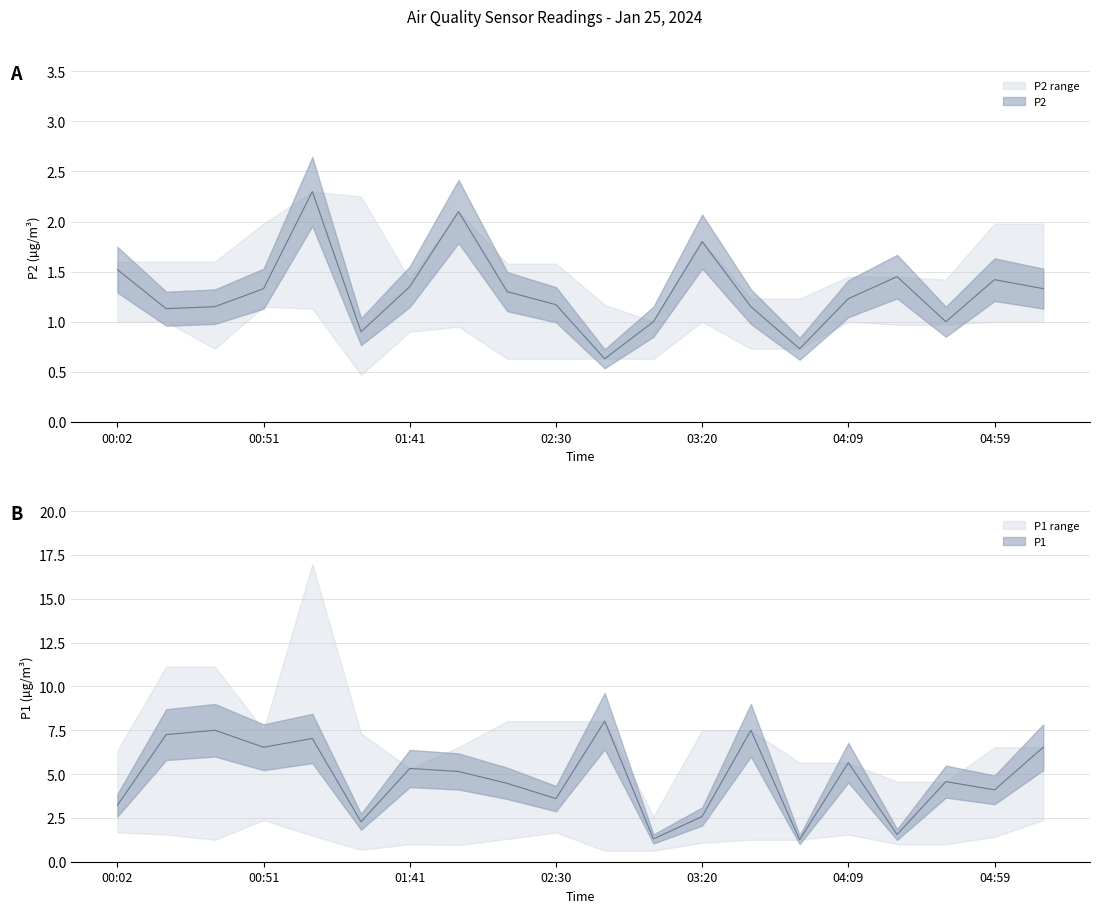

Reading left to right, transcribe all the data shown in this chart.

P1: 3.2	7.2	7.5	6.5	7.0	2.3	5.3	5.2	4.5	3.6	8.0	1.3	2.6	7.5	1.2	5.7	1.6	4.6	4.1	6.5
P2: 1.5	1.1	1.1	1.3	2.3	0.9	1.4	2.1	1.3	1.2	0.6	1.0	1.8	1.1	0.7	1.2	1.4	1.0	1.4	1.3